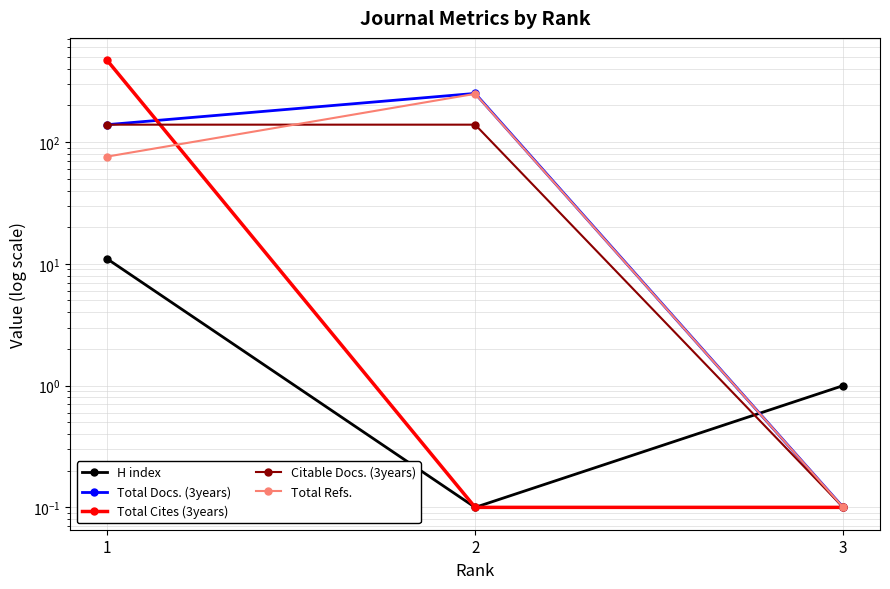

What are all the series names shown in the legend?

H index, Total Docs. (3years), Total Cites (3years), Citable Docs. (3years), Total Refs.